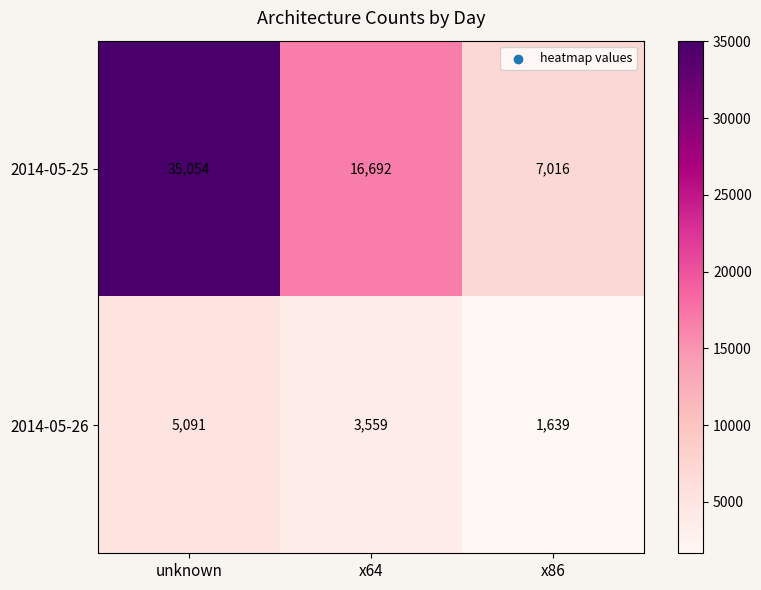

Which series has the largest total across all categories?

2014-05-25